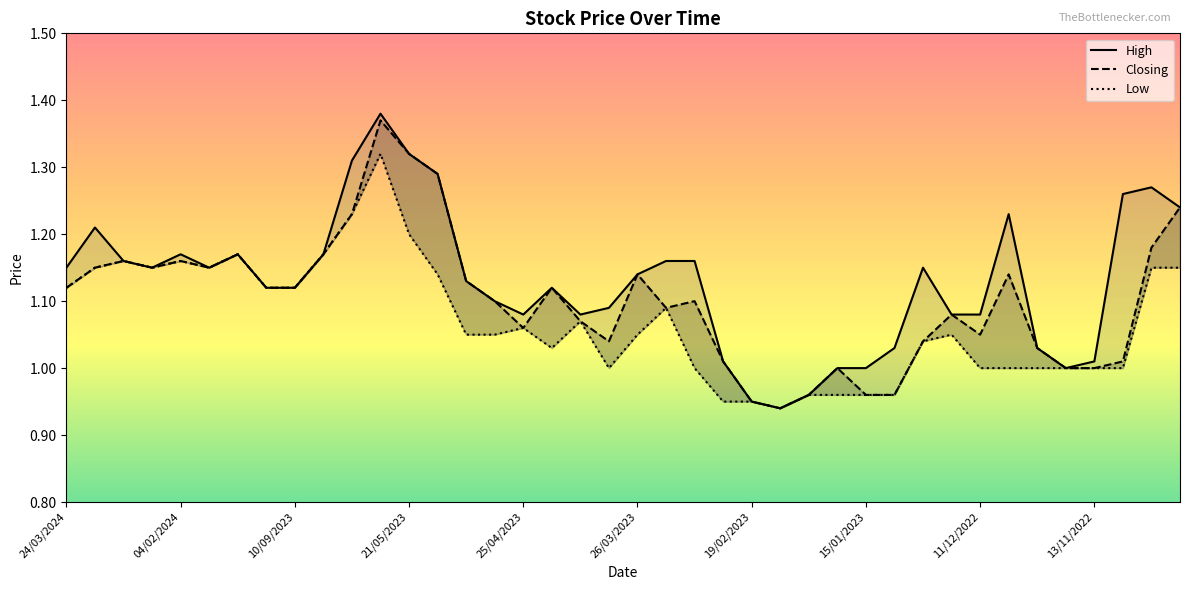

What position from the left is 19/02/2023?

25